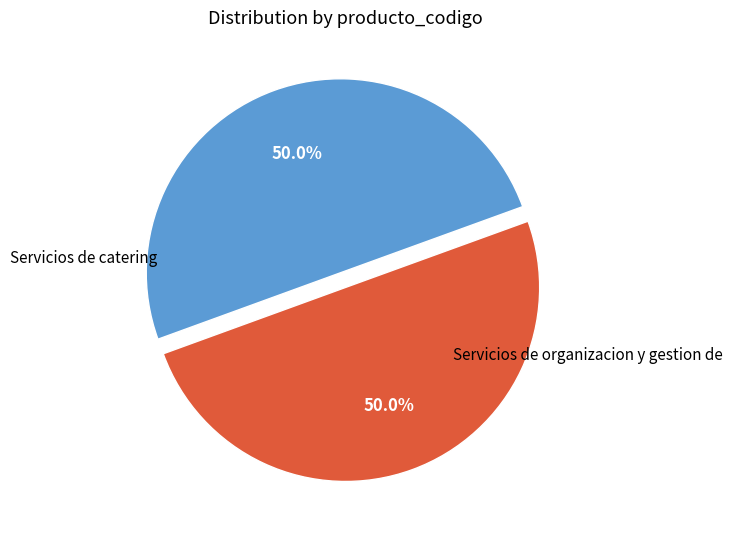

Rank the categories by value from highest to lowest.

Servicios de organizacion y gestion de, Servicios de catering